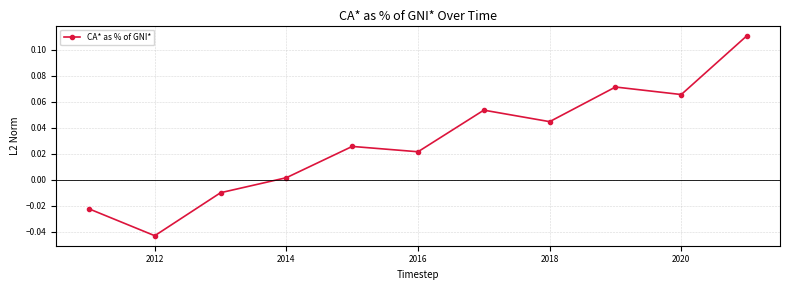

How many points are higher than both their immediate neighbors (excluding endpoints)?

3